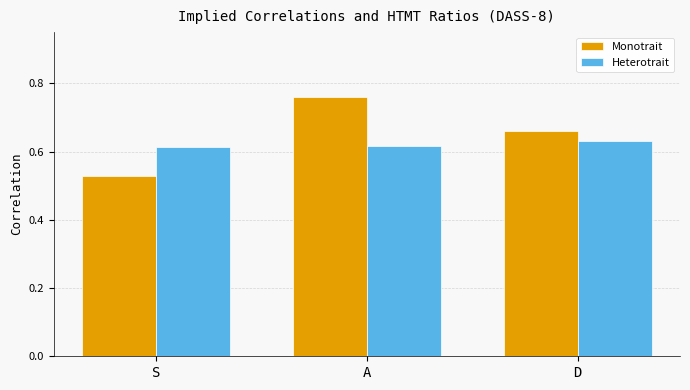

Which category has the lowest value across all series?

S